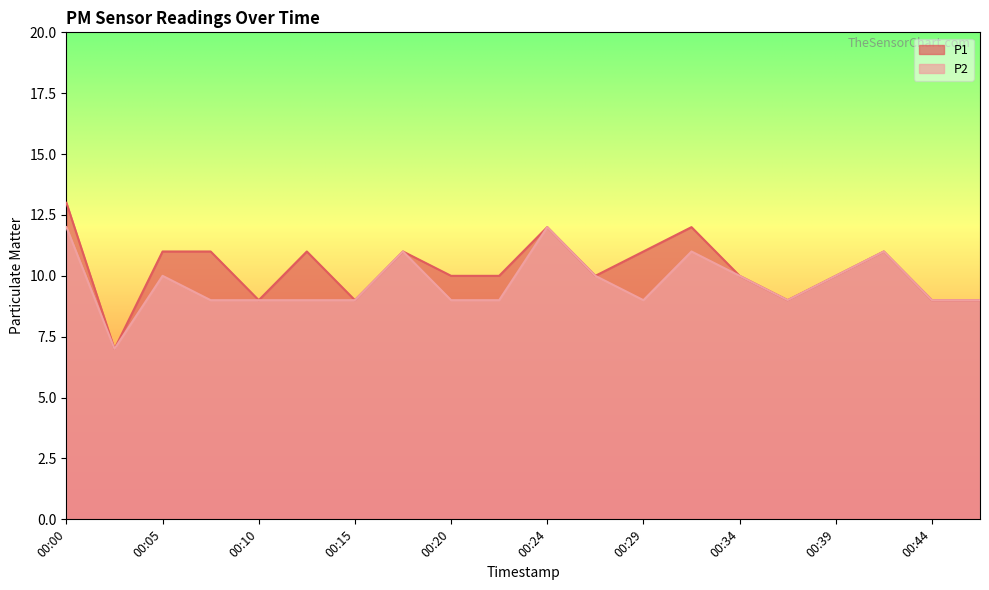

What is the maximum value shown in the chart?

13